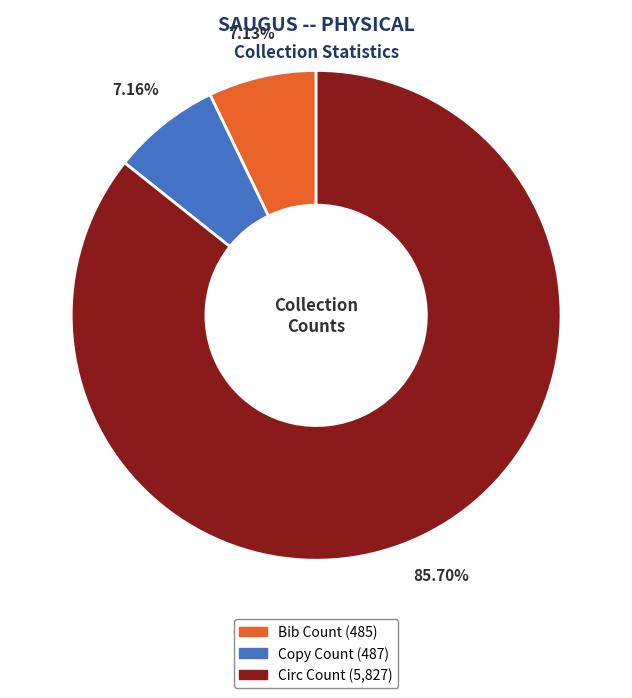

True or false: Copy Count accounts for 1% of the total.

False